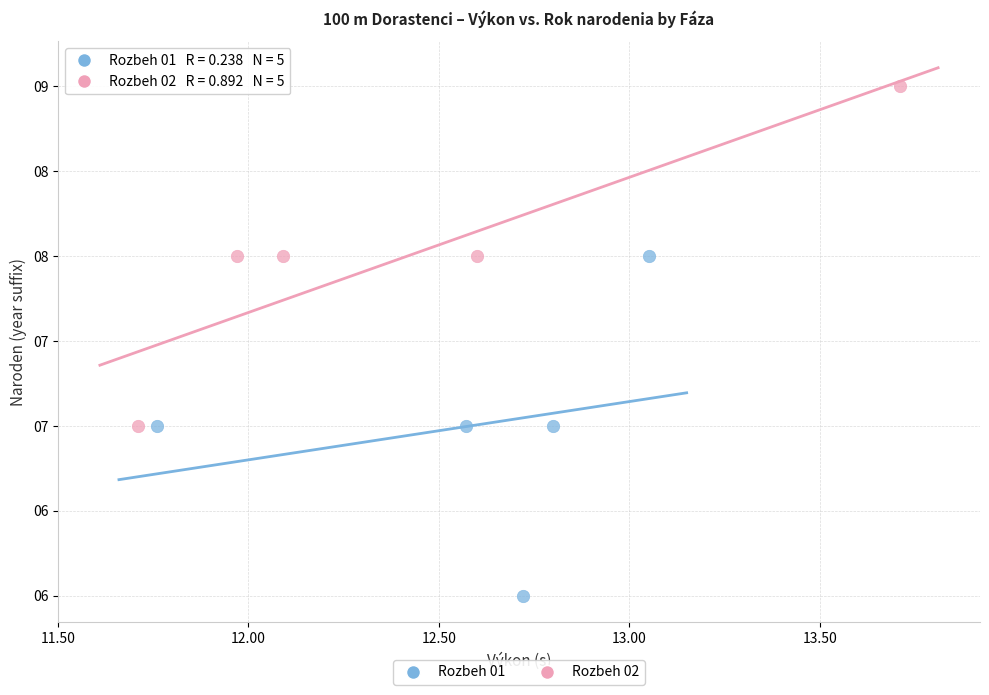

What are all the series names shown in the legend?

Rozbeh 01, Rozbeh 02